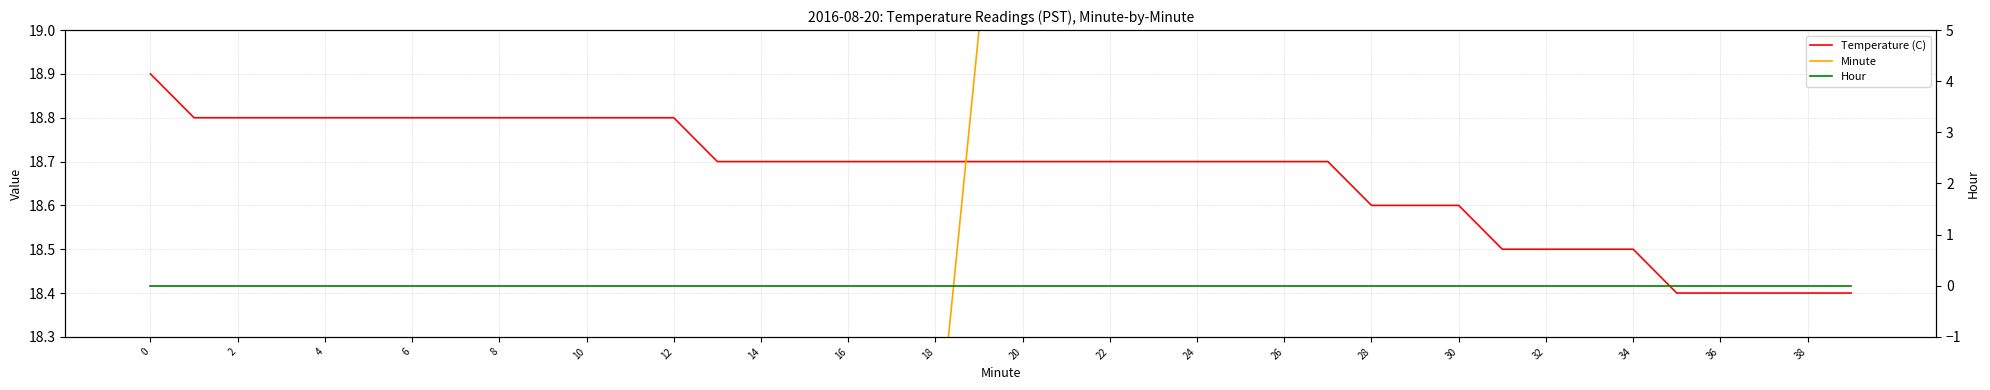

Which series changed the most between 26 and 28?

Minute